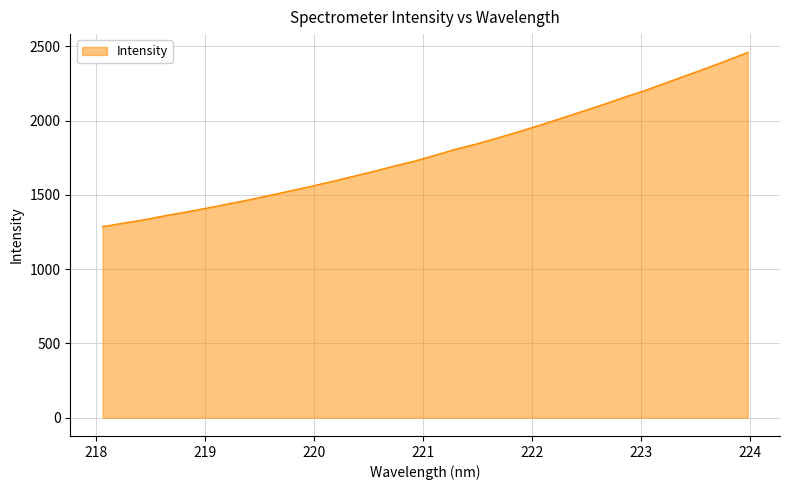

What is the difference between the maximum and minimum values?

1172.9